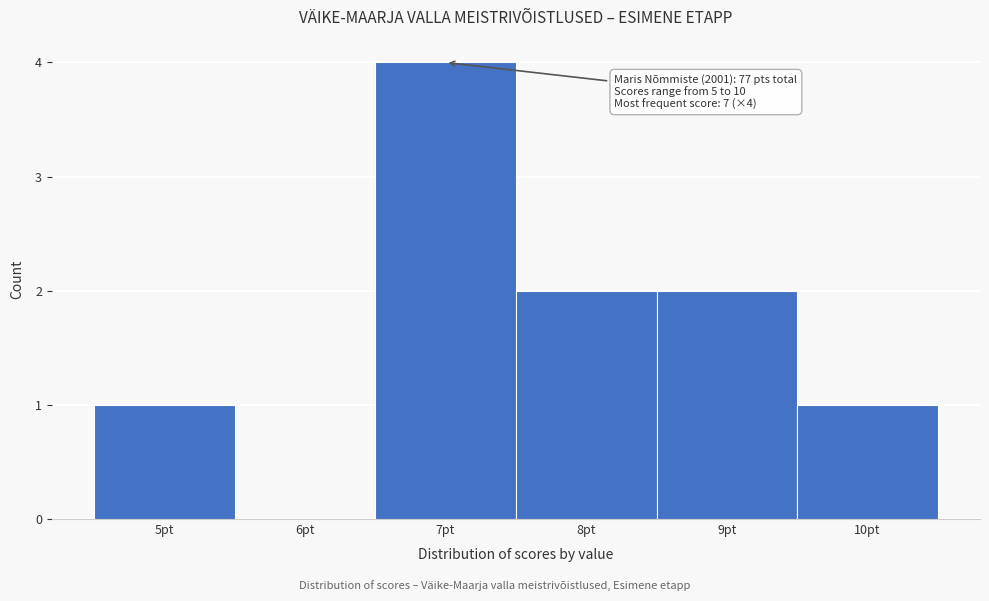

Over which range of the x-axis is the bar tallest?

6.5 to 7.5